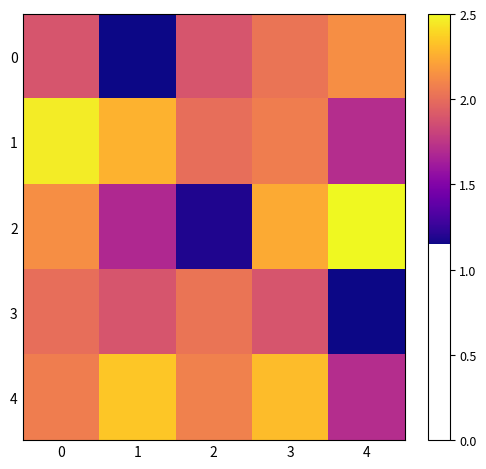

Reading right to left, list all the values displayed in this chart.

0: 4=5.9	3=5.7	2=5.2	1=3.2	0=5.3
1: 4=4.7	3=5.7	2=5.6	1=6.3	0=6.8
2: 4=6.9	3=6.2	2=3.3	1=4.7	0=5.9
3: 4=3.2	3=5.2	2=5.7	1=5.3	0=5.6
4: 4=4.7	3=6.4	2=5.8	1=6.5	0=5.7